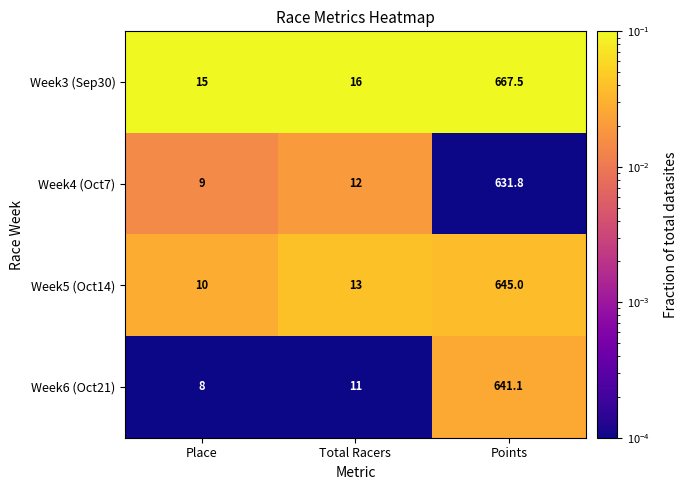

At which label is Week5 (Oct14) closest to 327?

Total Racers